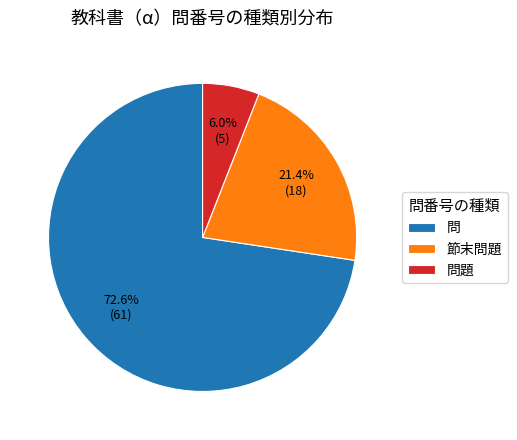

Count the number of slices in the pie.

3